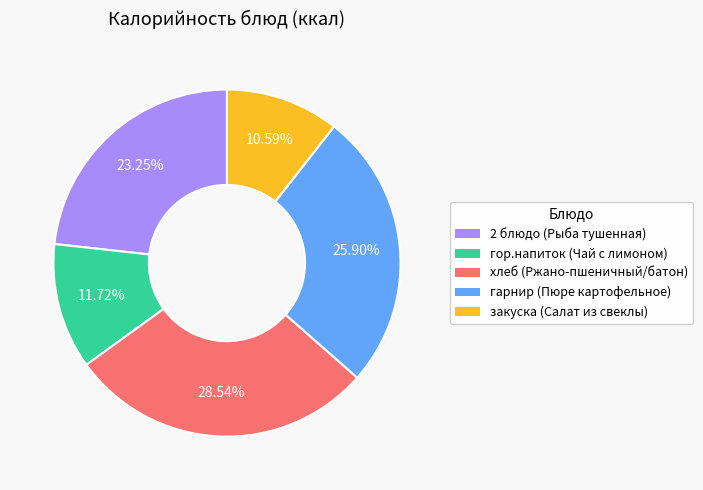

Is it true that гор.напиток (Чай с лимоном) is 12% of the pie?

True